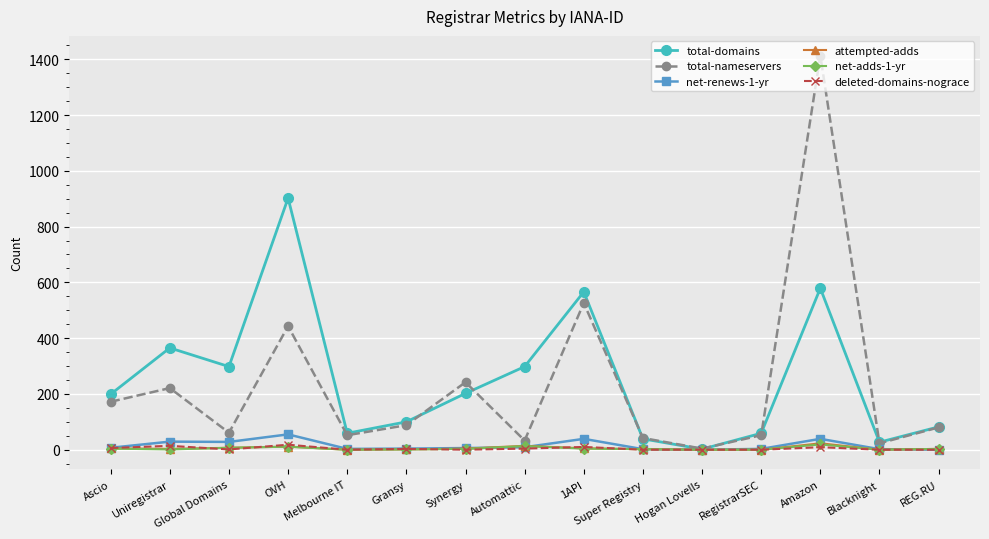

Where is total-nameservers nearest to the value 708?

1API